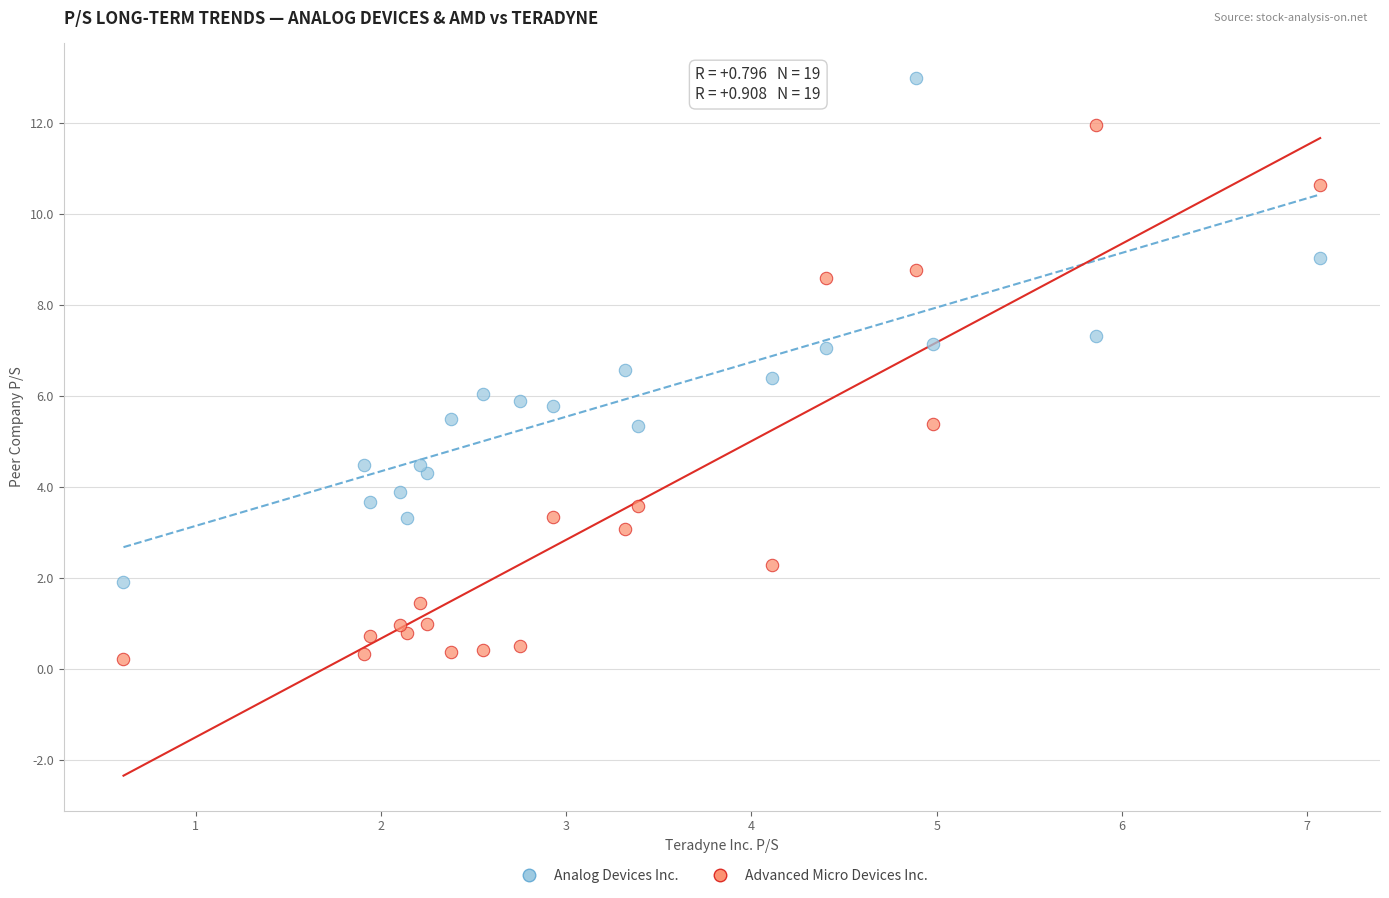

Which series contains the lowest Y value?

Advanced Micro Devices Inc.